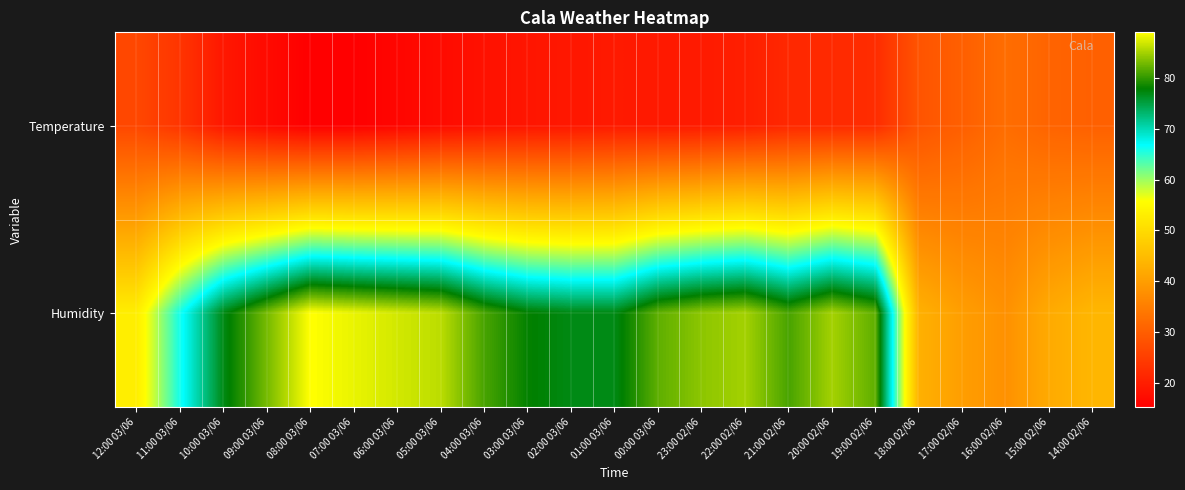

At which category does the chart reach its minimum across all series?

08:00 03/06